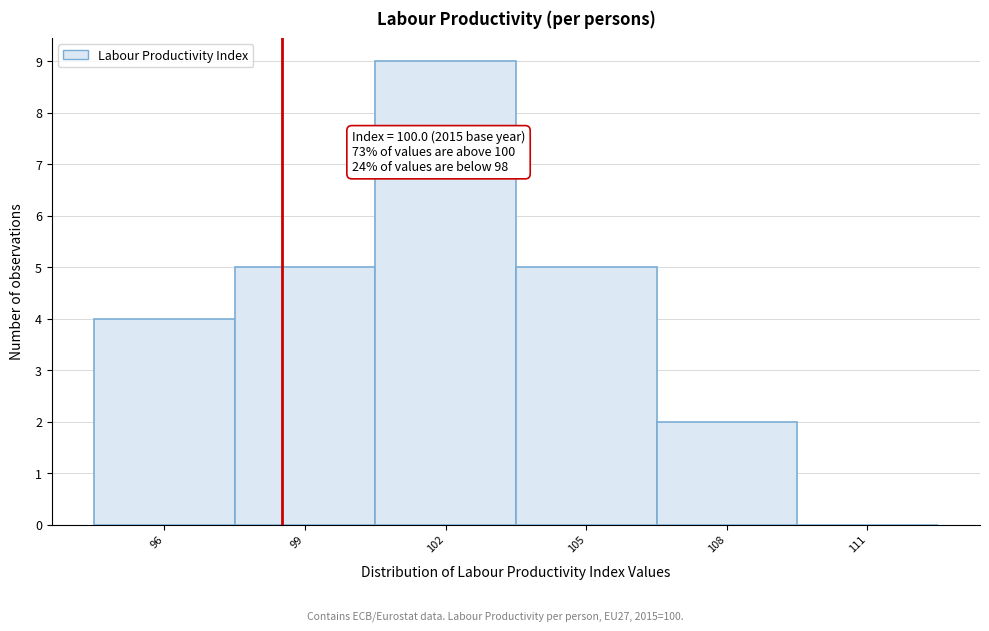

Reading left to right, what are all the values shown in this chart?

96=4	99=5	102=9	105=5	108=2	111=0